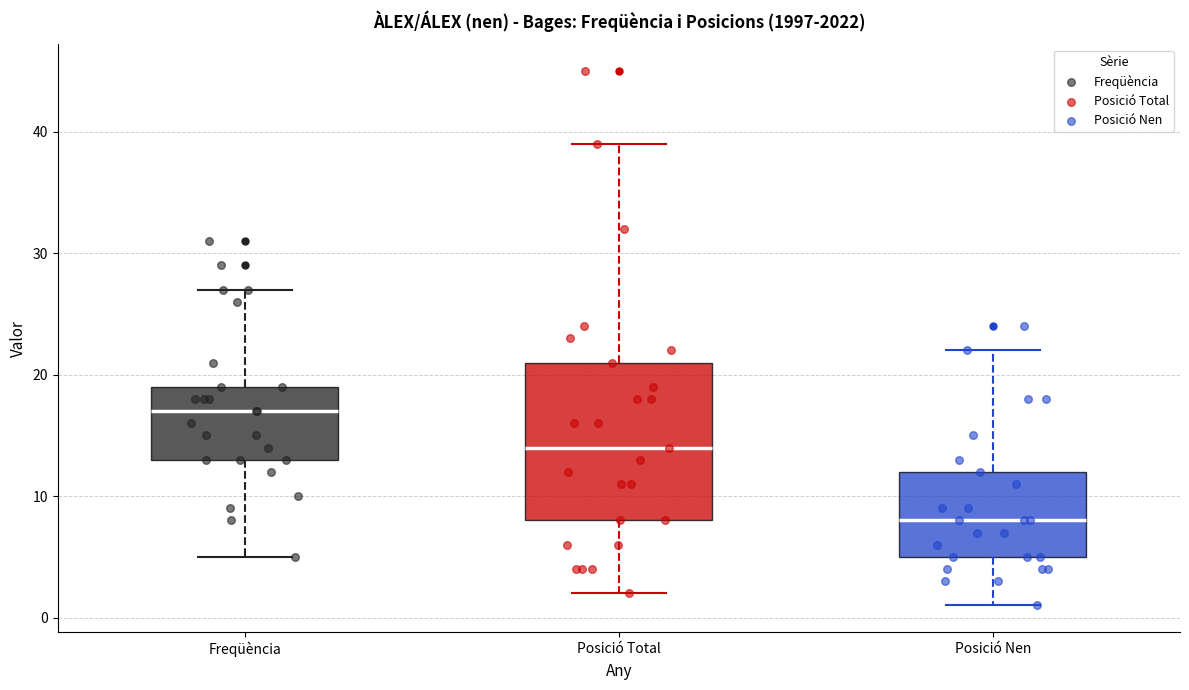

Which box is the tallest, from its lower edge to its upper edge?

Posició Total